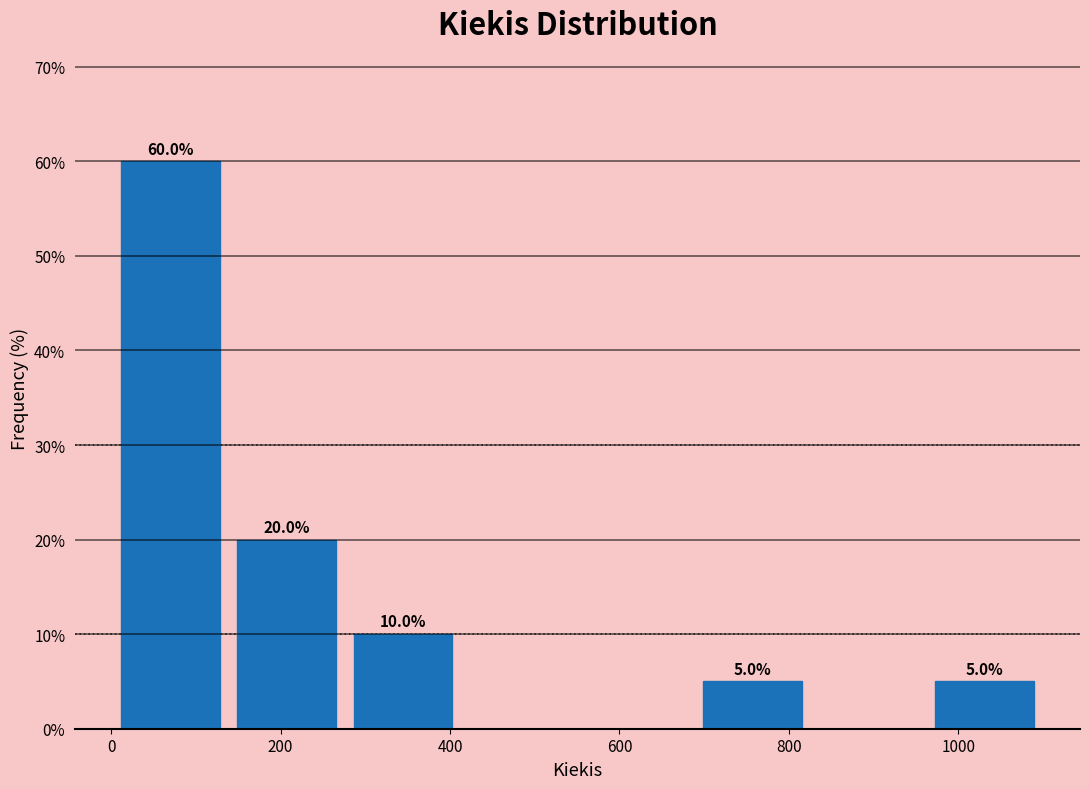

Over which range of the x-axis is the bar tallest?

0 to 140